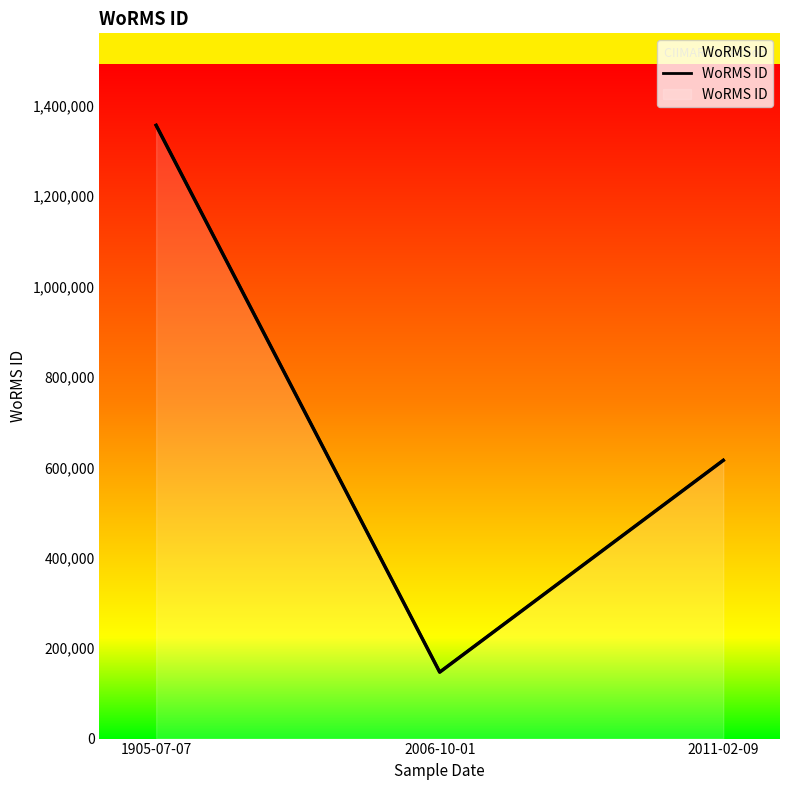

The value at 2011-02-09 is 179820. True or false?

False